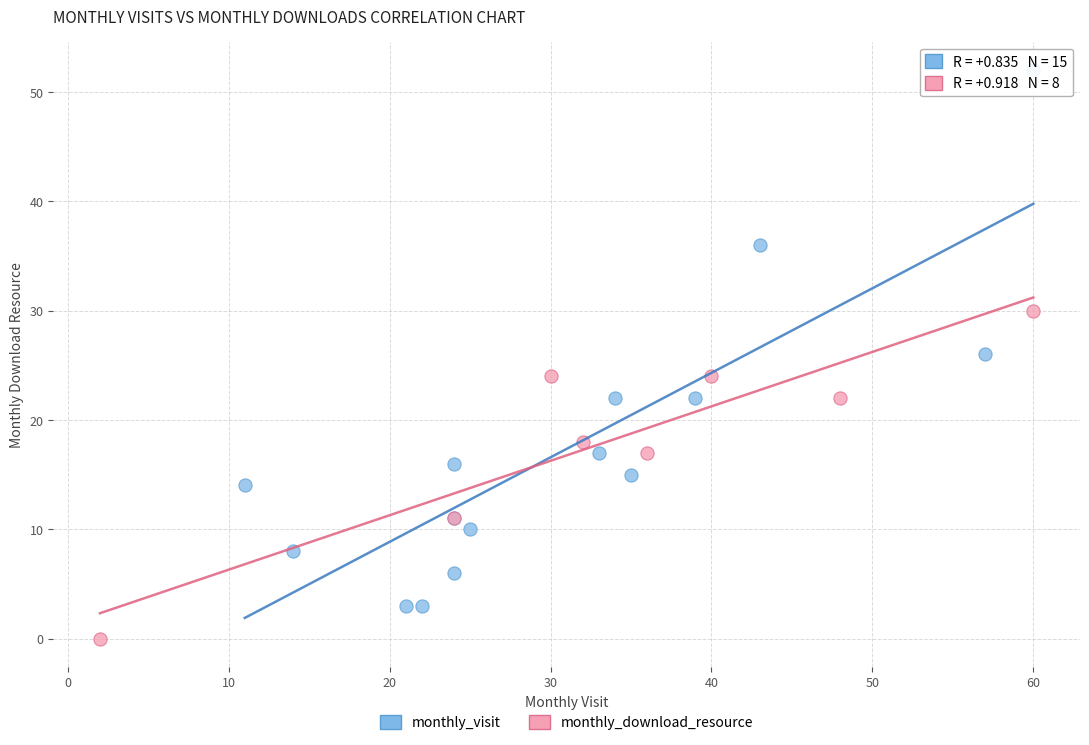

Which series reaches the minimum Y coordinate?

monthly_download_resource